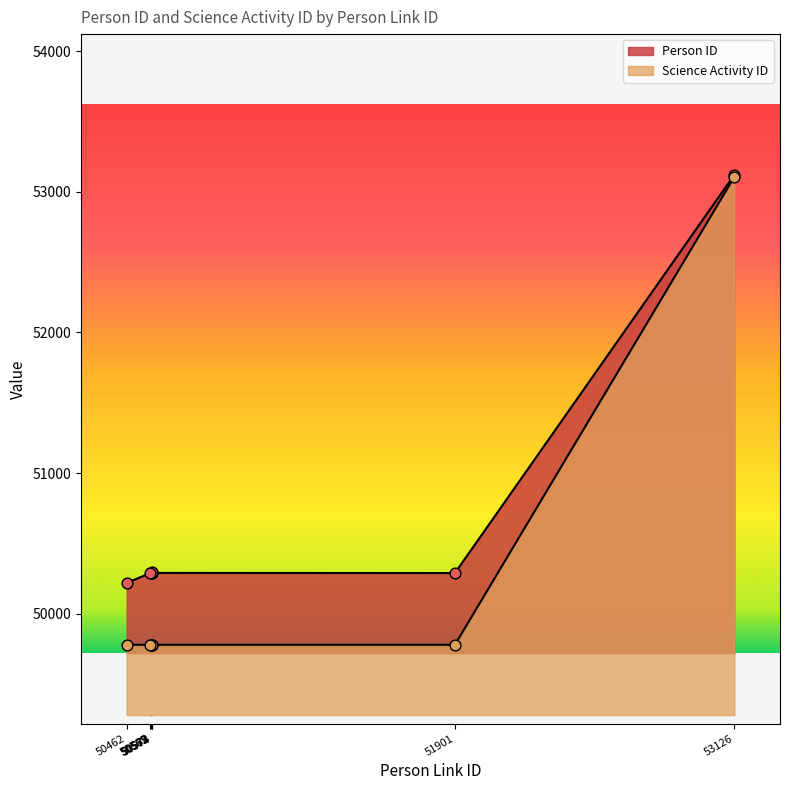

At which category is the sum across all series the highest?

53126